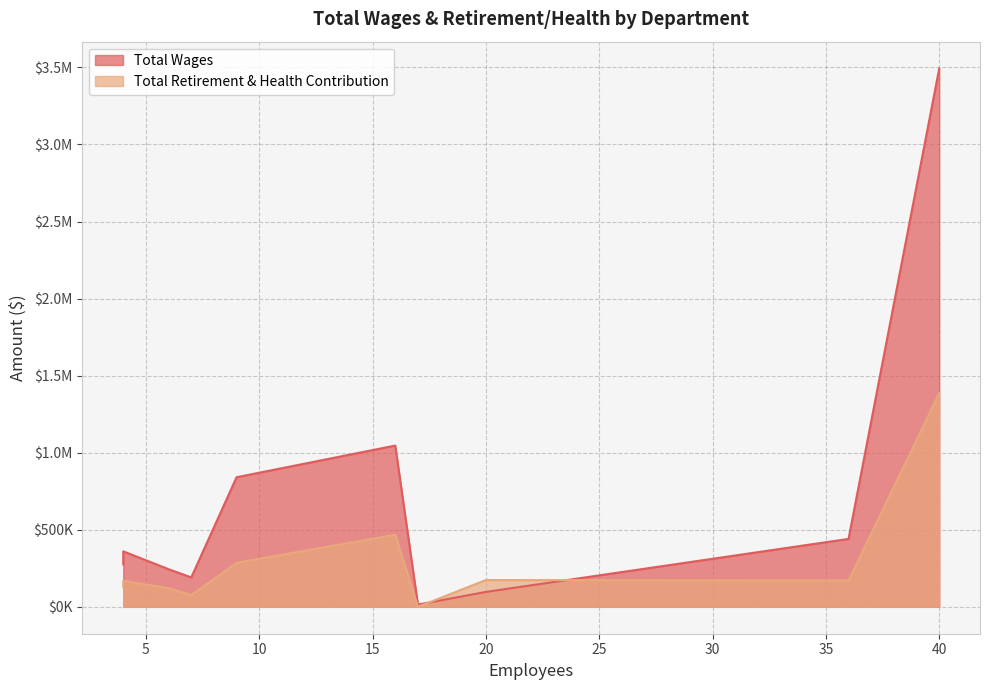

Reading left to right, transcribe all the data shown in this chart.

Total Wages: Police=3492246	Public Works=1046194	Administration=840810	Recreation=440651	Finance=359971	Community Development=275800	Senior Center=244154	Library=190663	Council & Commissioner=96566	Human Resources=14596
Total Retirement & Health Contribution: Police=1386548	Public Works=467950	Administration=285619	Recreation=171009	Finance=169104	Community Development=126302	Senior Center=121045	Library=76102	Council & Commissioner=173764	Human Resources=0